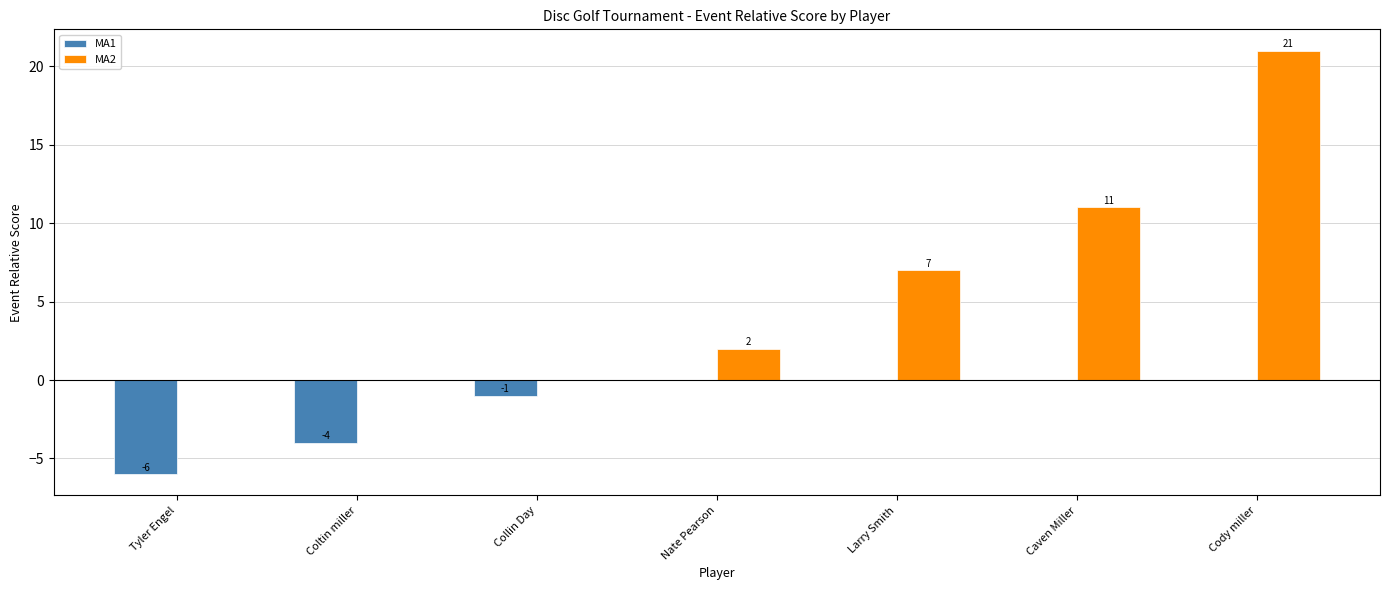

Between Caven Miller and Cody miller, which series saw the biggest shift?

MA2